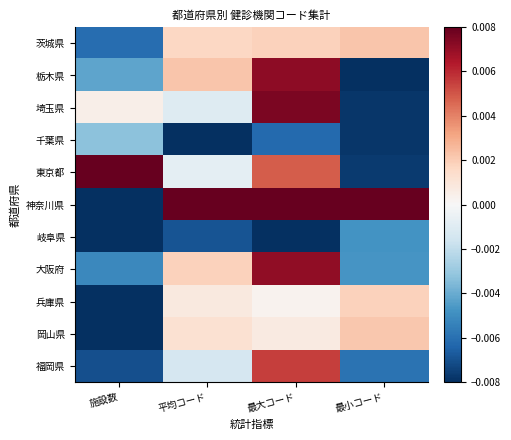

Reading right to left, list all the values displayed in this chart.

茨城県: 最小コード=0.0	最大コード=0.0	平均コード=0.0	施設数=-0.0
栃木県: 最小コード=-0.0	最大コード=0.0	平均コード=0.0	施設数=-0.0
埼玉県: 最小コード=-0.0	最大コード=0.0	平均コード=-0.0	施設数=0.0
千葉県: 最小コード=-0.0	最大コード=-0.0	平均コード=-0.0	施設数=-0.0
東京都: 最小コード=-0.0	最大コード=0.0	平均コード=-0.0	施設数=0.0
神奈川県: 最小コード=0.0	最大コード=0.0	平均コード=0.0	施設数=-0.0
岐阜県: 最小コード=-0.0	最大コード=-0.0	平均コード=-0.0	施設数=-0.0
大阪府: 最小コード=-0.0	最大コード=0.0	平均コード=0.0	施設数=-0.0
兵庫県: 最小コード=0.0	最大コード=0.0	平均コード=0.0	施設数=-0.0
岡山県: 最小コード=0.0	最大コード=0.0	平均コード=0.0	施設数=-0.0
福岡県: 最小コード=-0.0	最大コード=0.0	平均コード=-0.0	施設数=-0.0